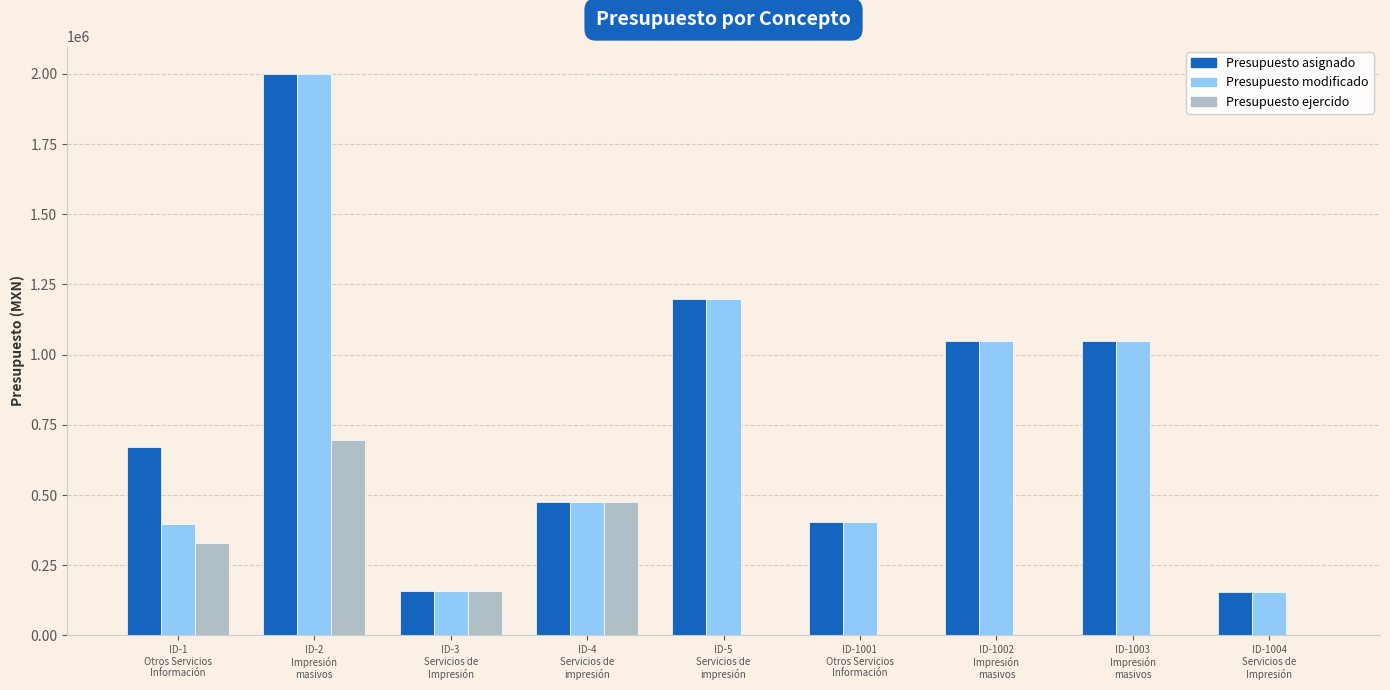

What is the maximum value shown in the chart?

2000000.0